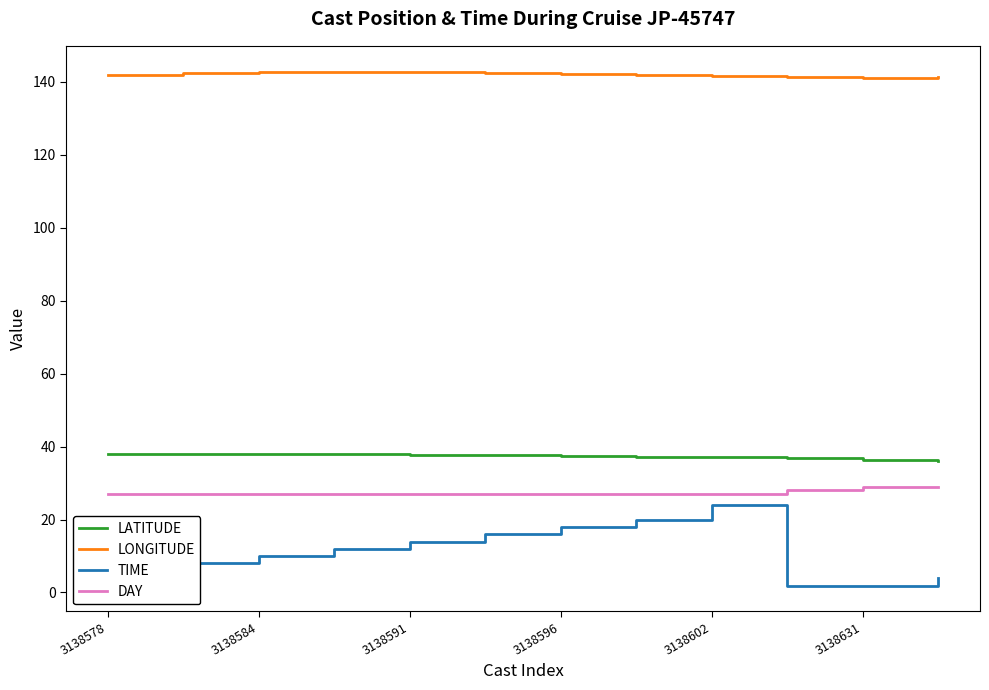

What is the highest value of the DAY series?

29.0